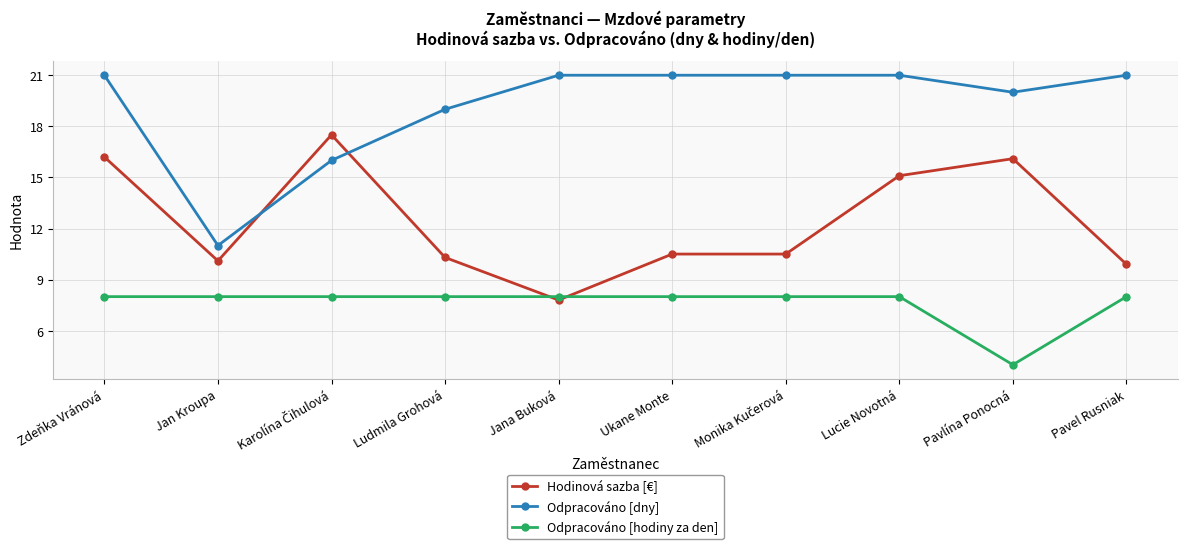

Is it true that Odpracováno [dny] equals 21.0 at Lucie Novotná?

True